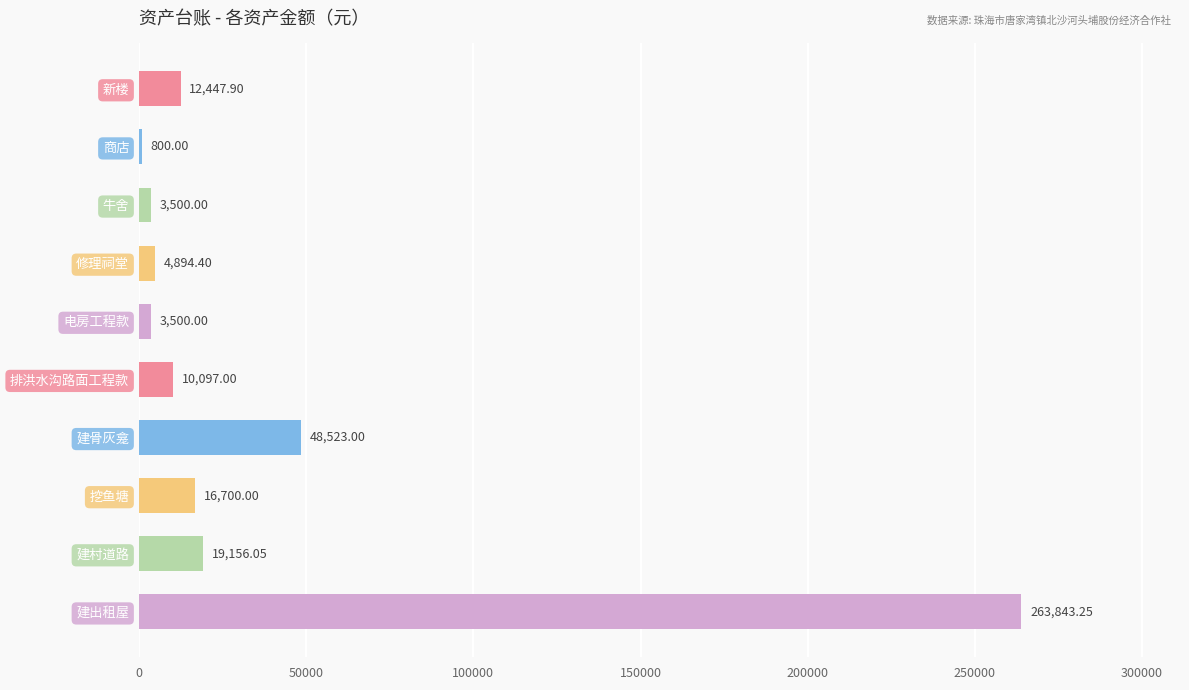

Count the number of values greater than 12447.

5